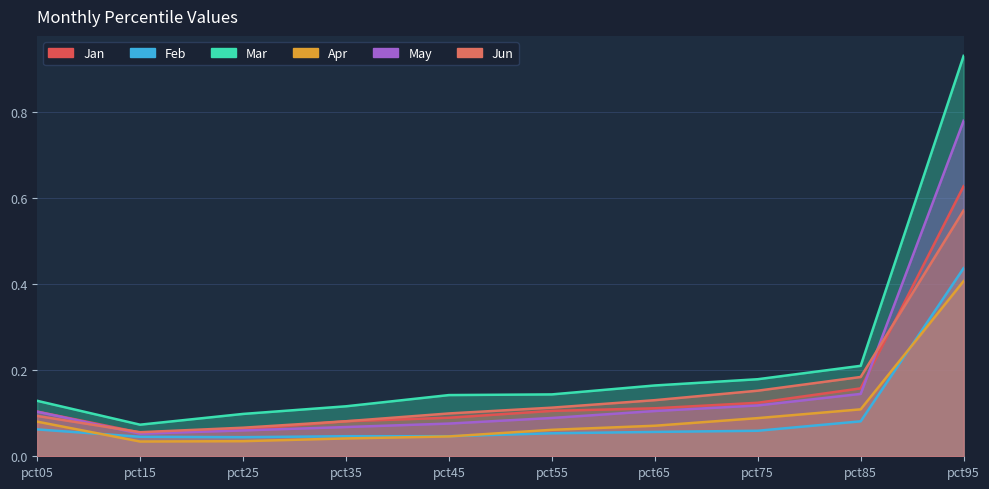

How many Jun values are between 0 and 1?

10